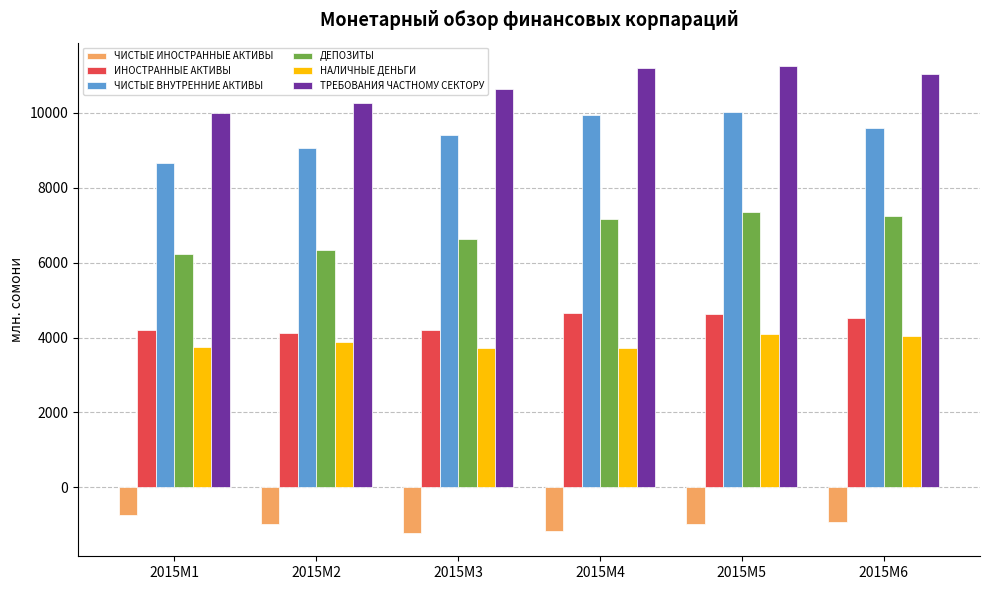

What is the total value across all series at 2015M2?

32657.9